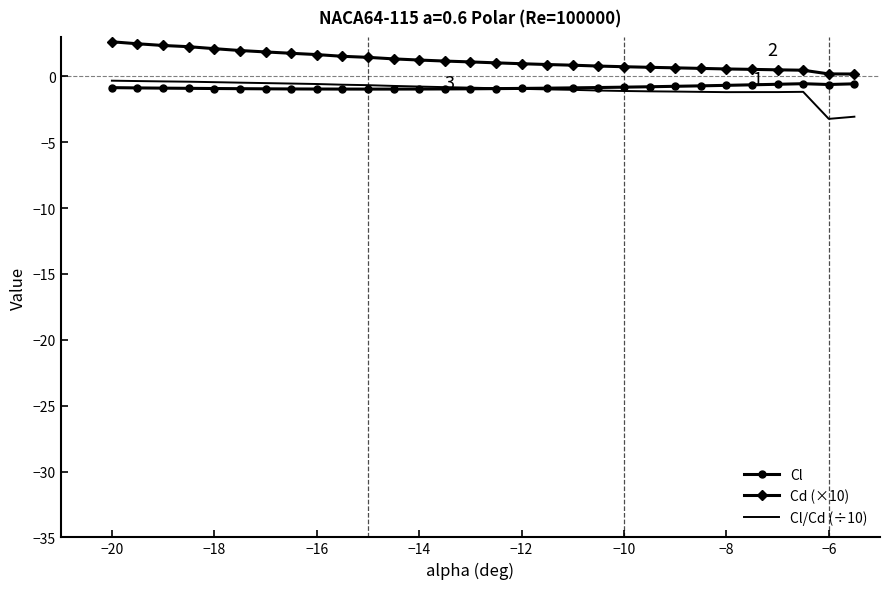

What is the highest value of the Cd (×10) series?

2.6